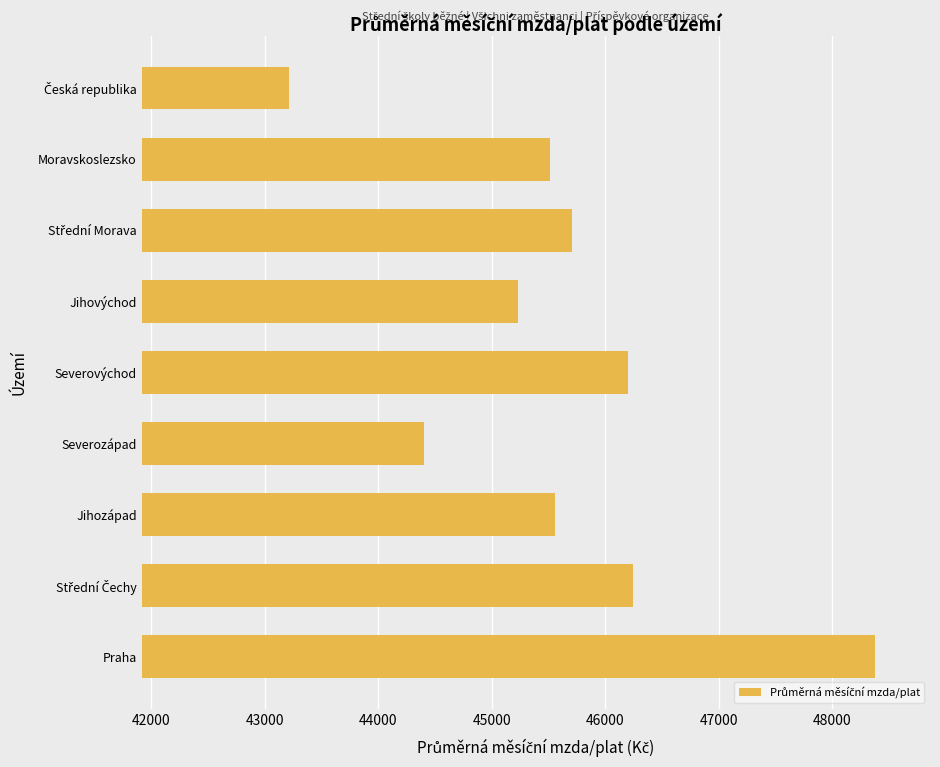

Are the bars horizontal?

Yes